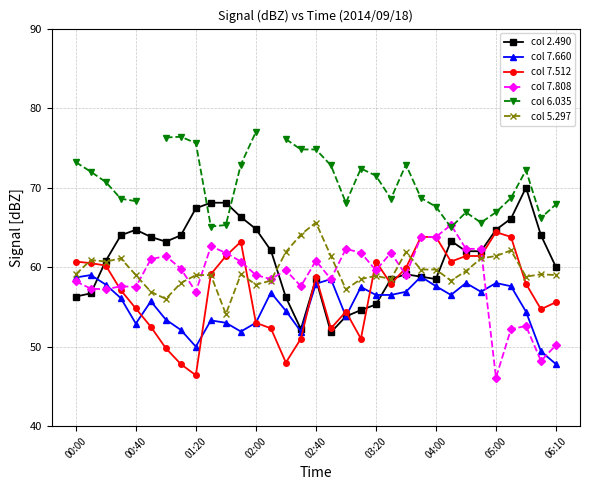

What is the difference between the maximum and minimum values in the col 7.660 series?

11.2